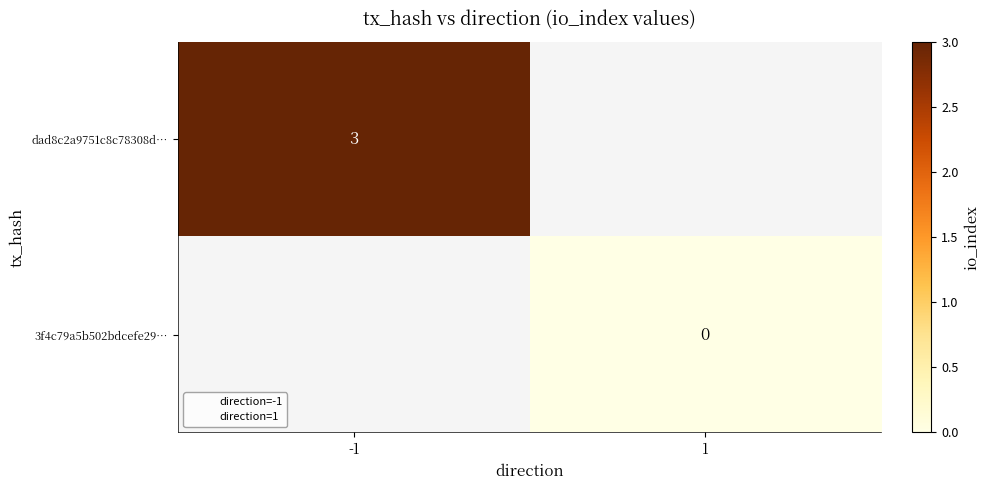

Rank the series at -1 from highest to lowest value.

dad8c2a9751c8c78308d…, 3f4c79a5b502bdcefe29…